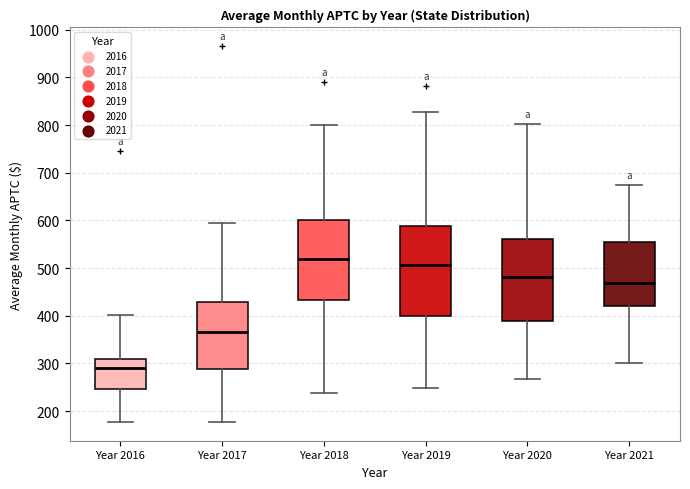

Where does the median line of the box for Year 2020 sit on the y-axis? The values are not printed on the chart, so give them approximately, as read against the axis.

480